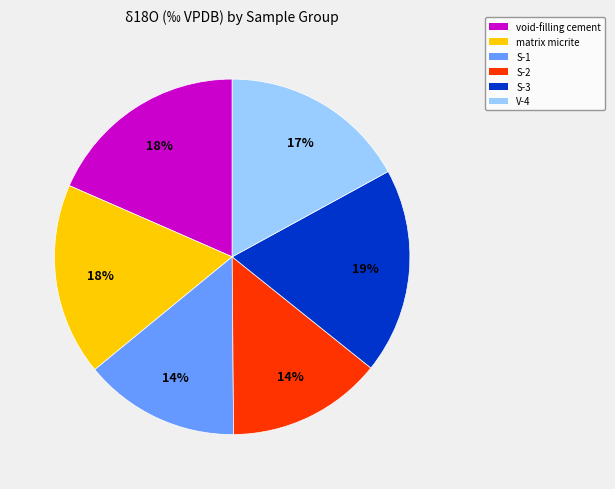

Which has a higher value, void-filling cement or S-2?

void-filling cement